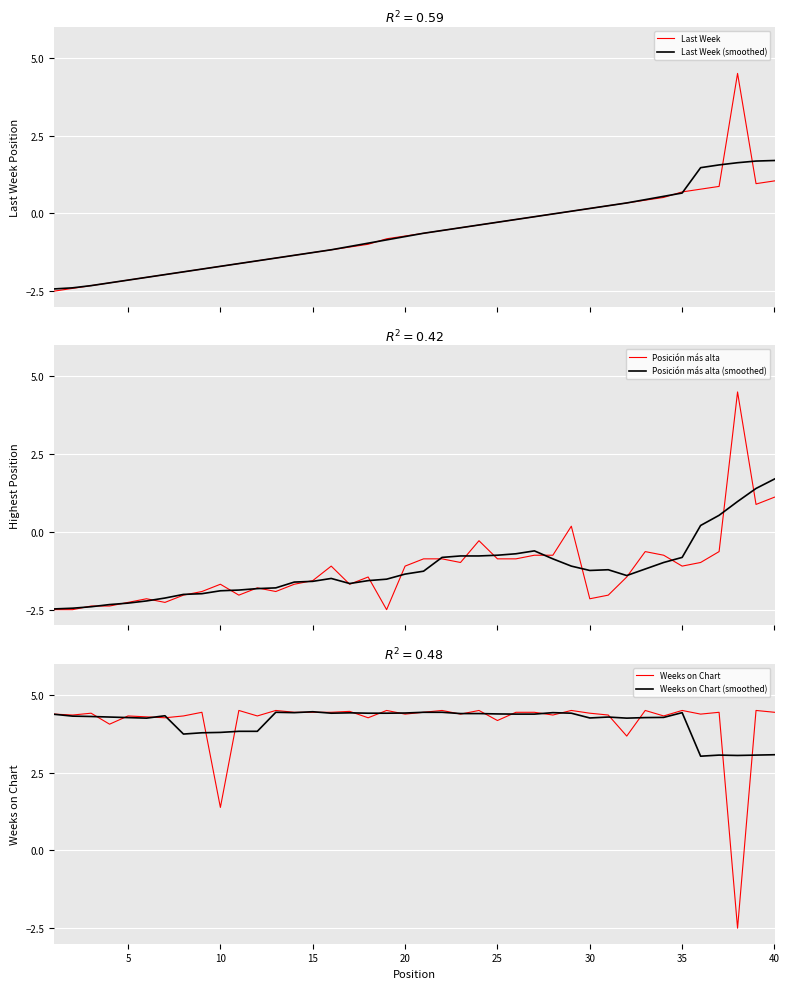

How many values in the Posición más alta (smoothed) series exceed -1?

14